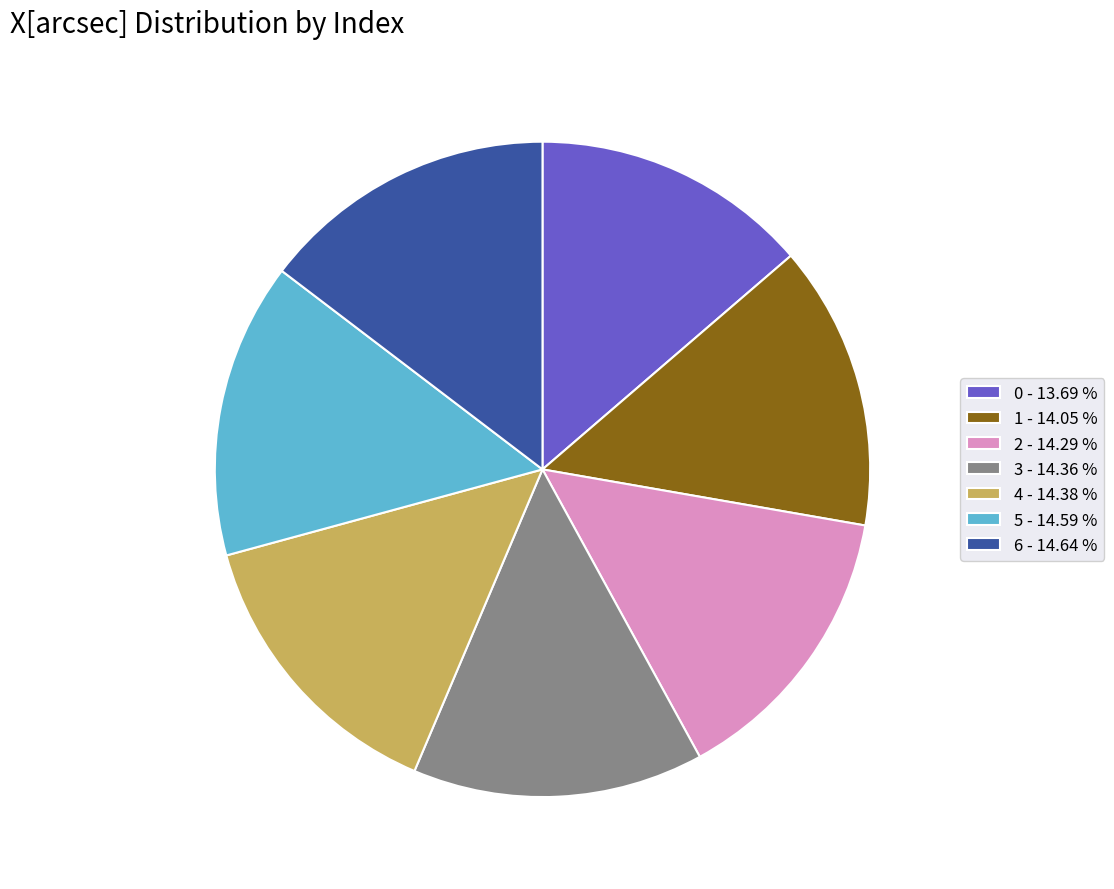

Do 6 - 14.64 % and 4 - 14.38 % together represent more than half of the pie?

No